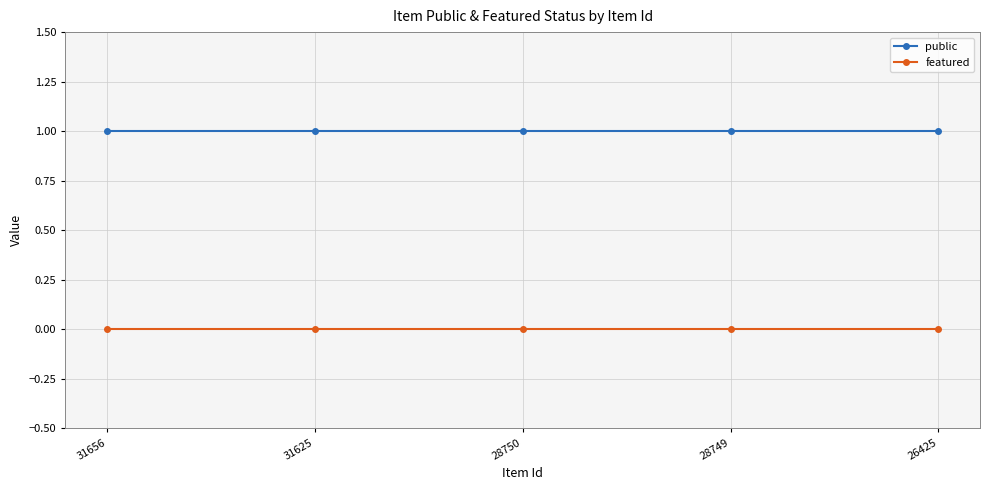

Is the value of public at 31625 greater than the value of featured at 31656?

Yes